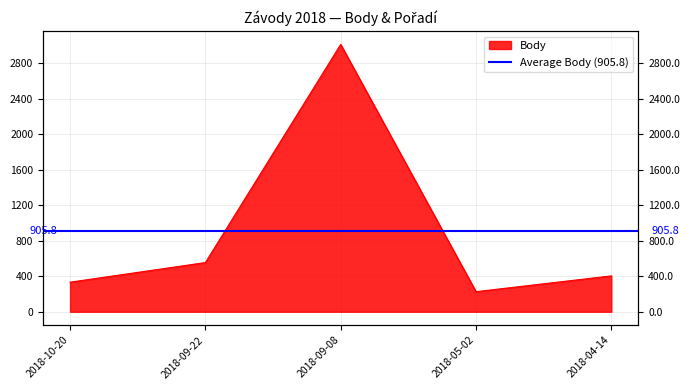

What is the change in value from 2018-09-22 to 2018-04-14?

-150